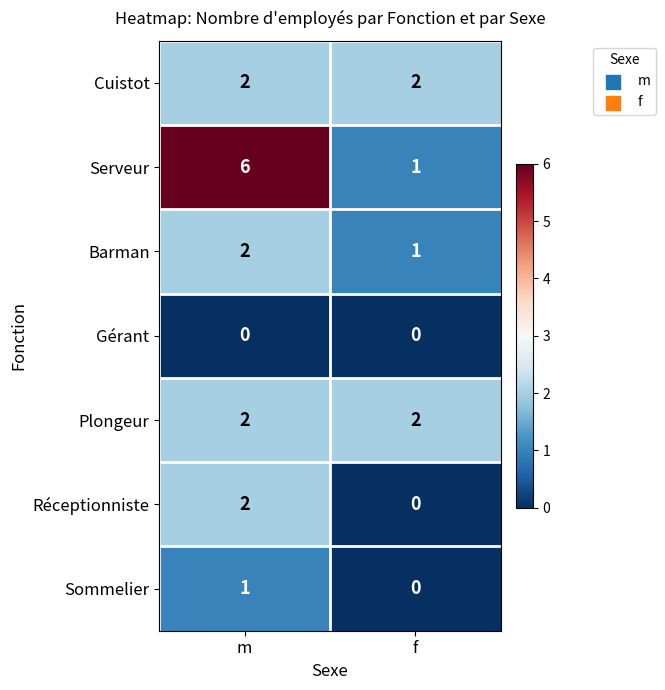

Which series has the largest total across all categories?

Serveur